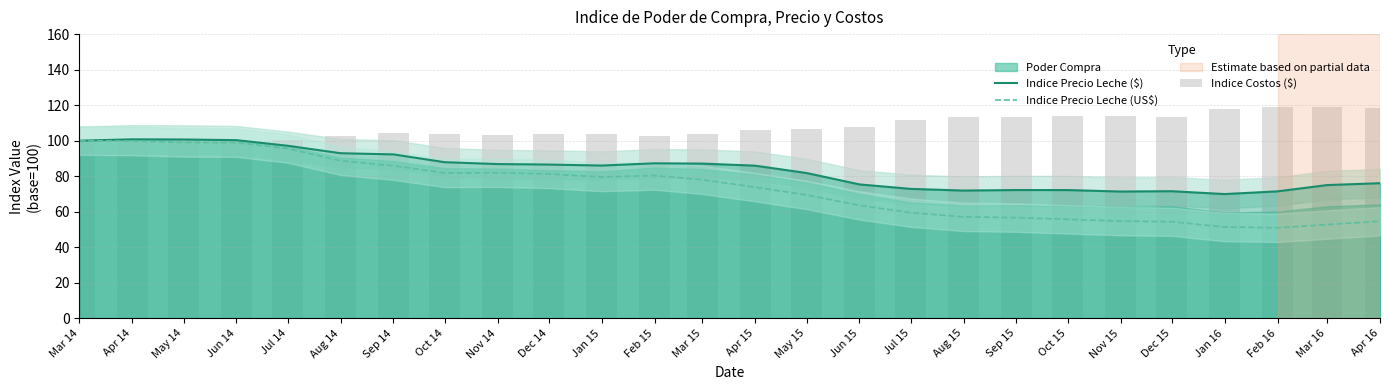

What is the total value across all series at Oct 14?

273.6